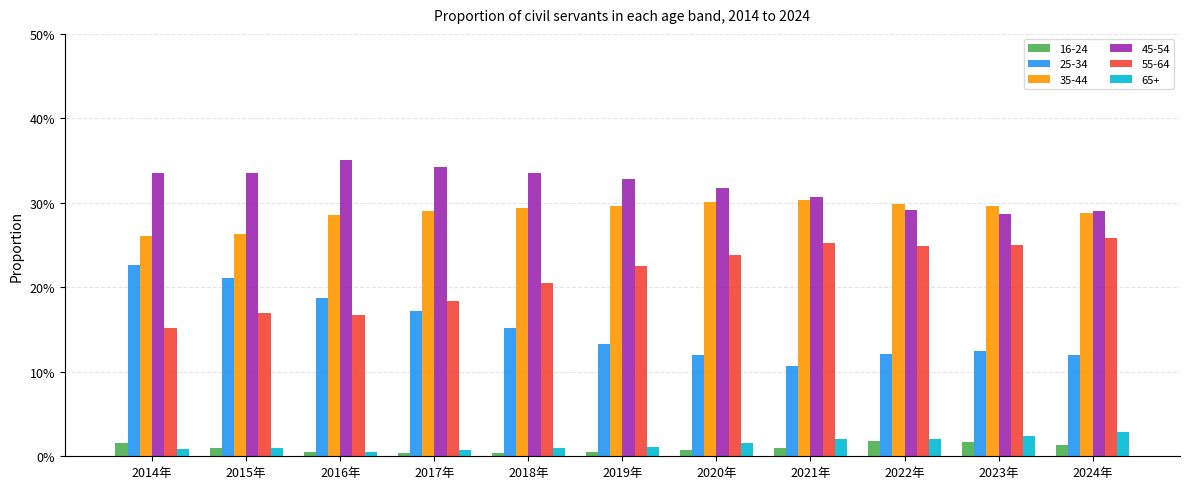

What is the lowest value of the 35-44 series?

0.3